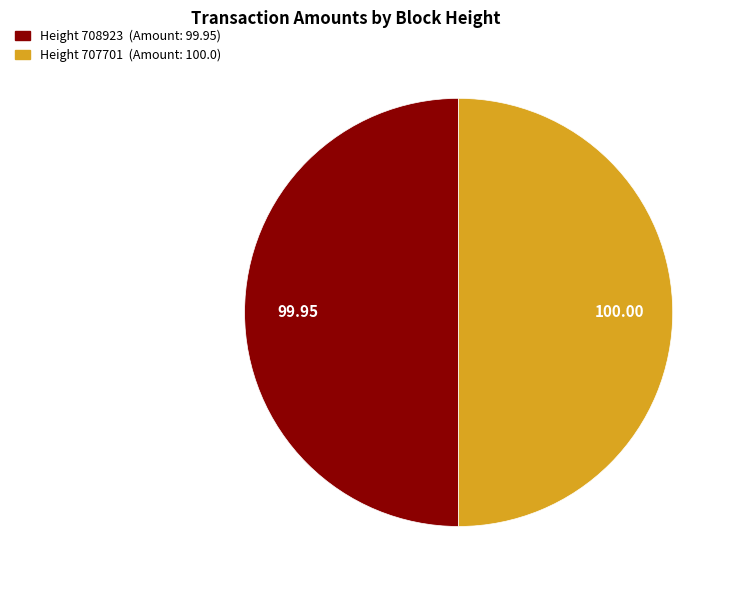

Count the number of slices in the pie.

2